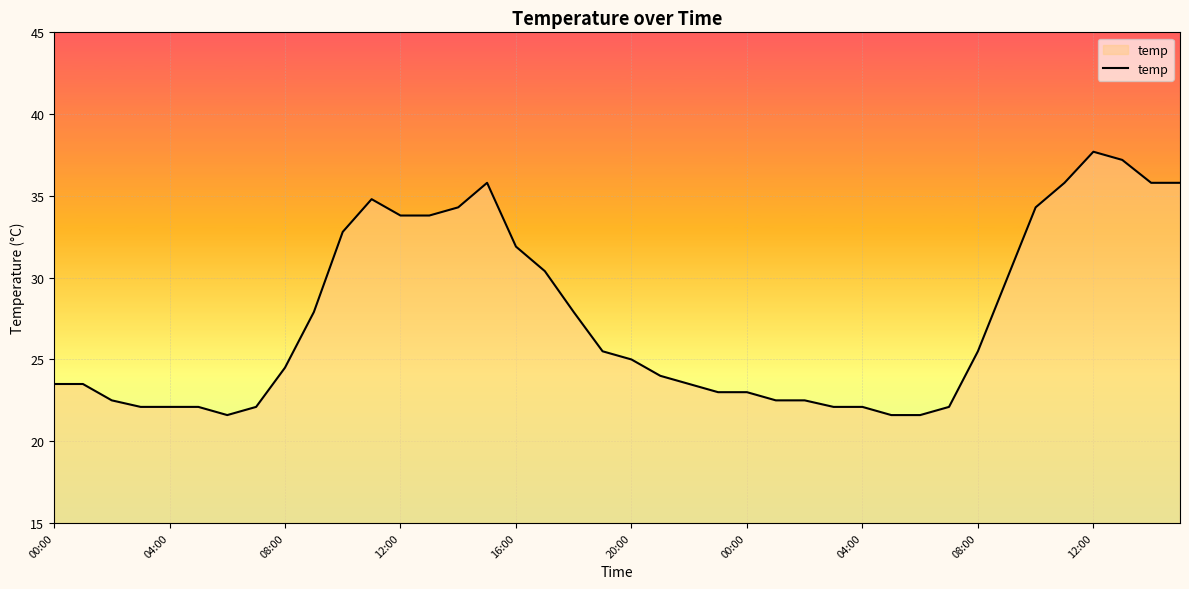

What is the greatest value displayed?

37.7